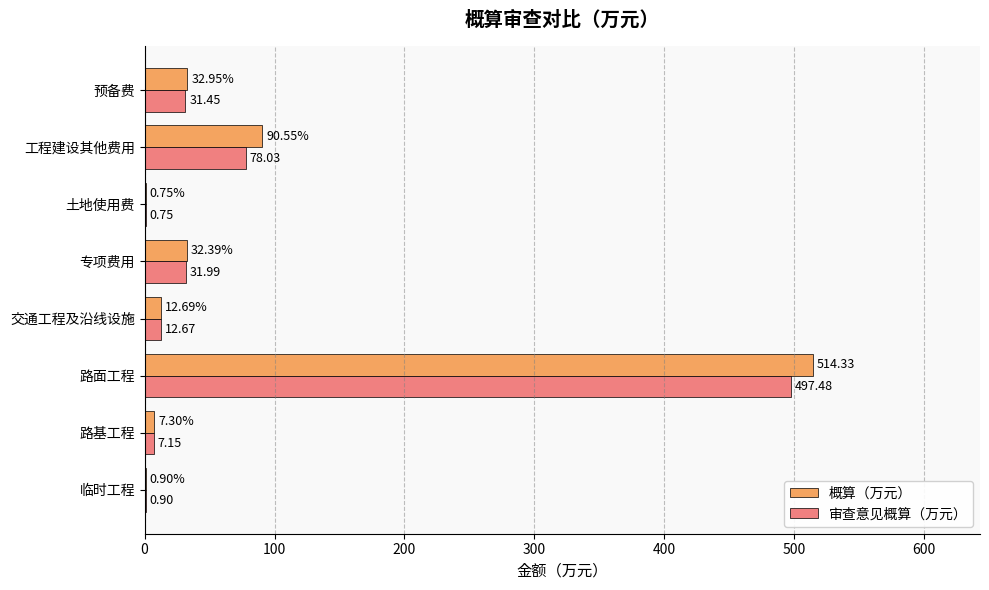

At which category is the sum across all series the highest?

路面工程